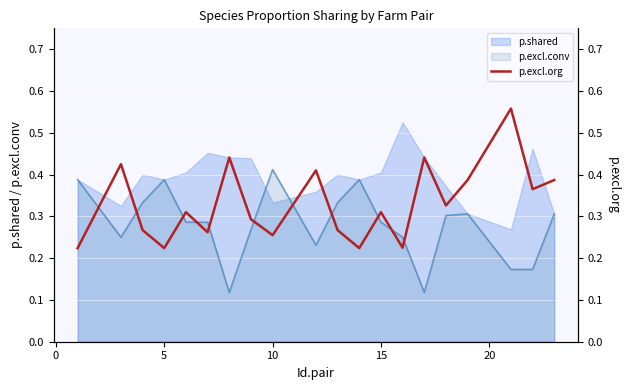

The value at 10 is 0.1. True or false?

False